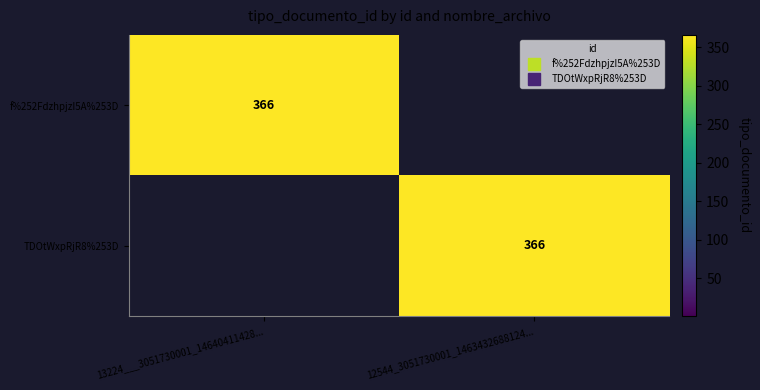

Between 13224___3051730001_14640411428... and 12544_3051730001_1463432688124..., which series saw the biggest shift?

f%252FdzhpjzI5A%253D